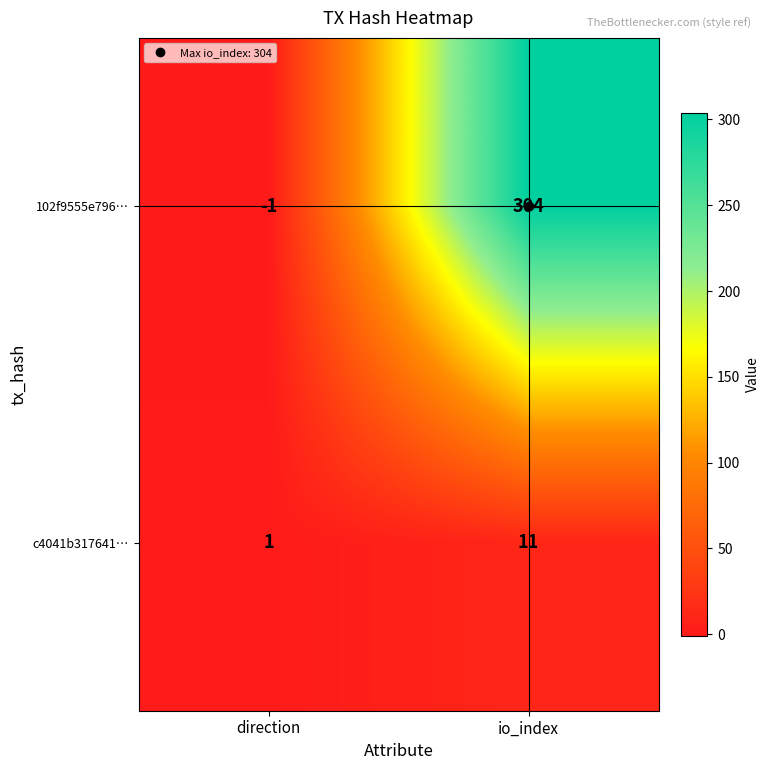

What is the sum of all c4041b317641… values?

12